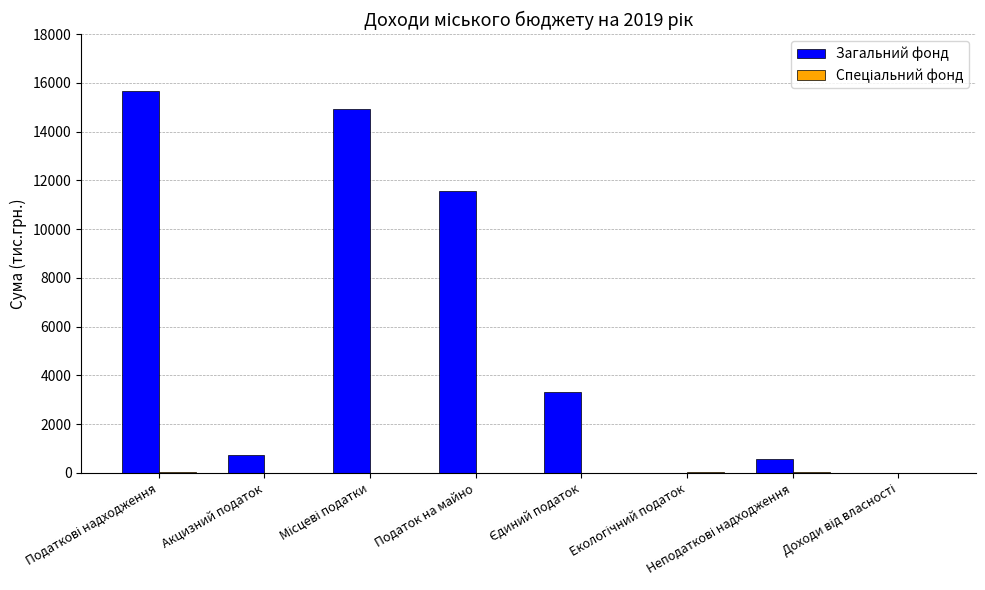

What is the spread (max minus min) of values at Податок на майно?

11575